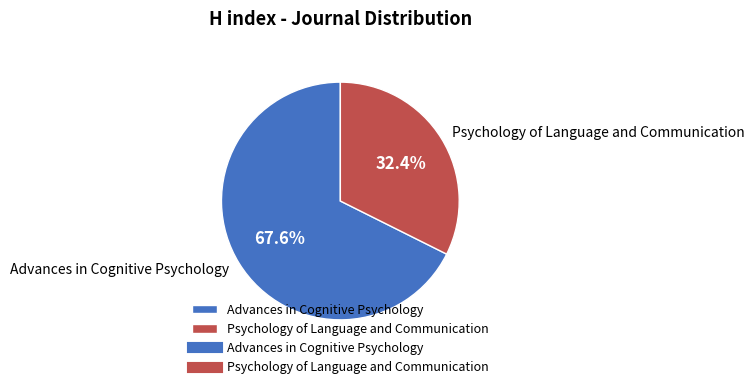

What percentage is the Advances in Cognitive Psychology slice, to the nearest percent?

68%